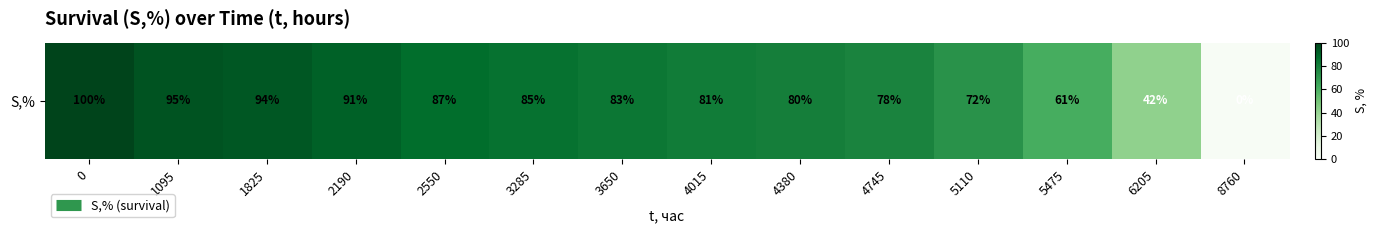

At which category does the chart reach its minimum across all series?

8760